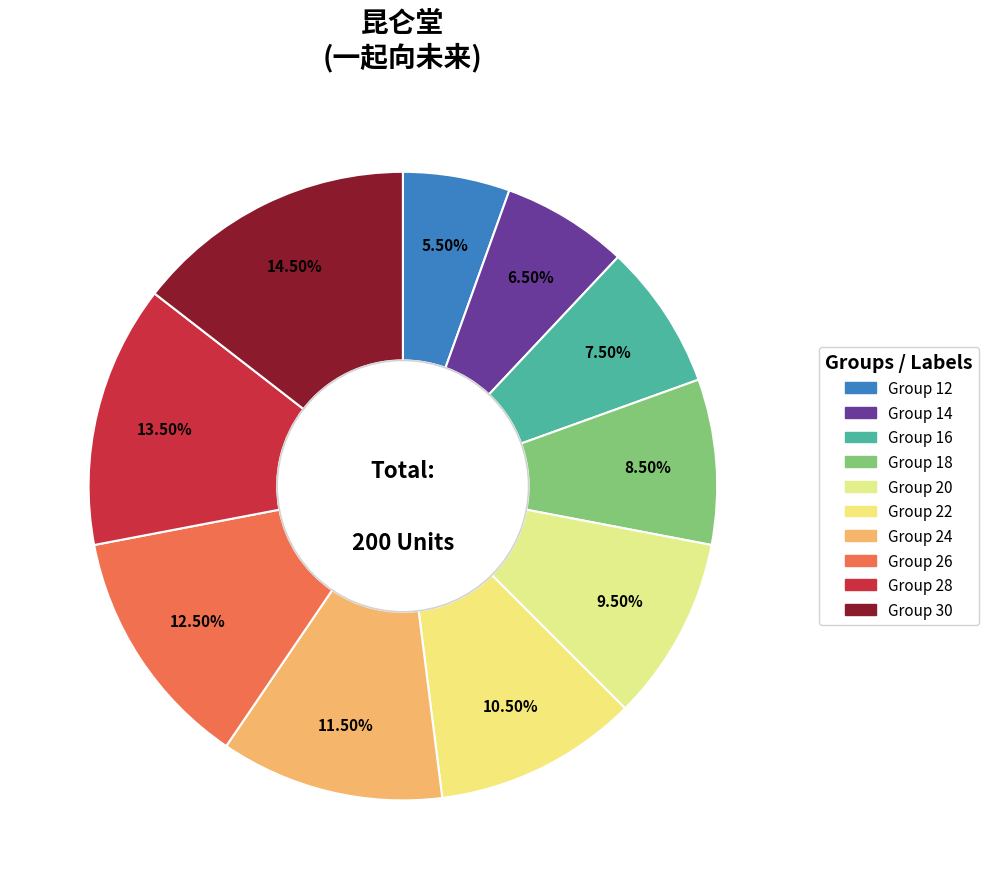

How many slices are in this pie chart?

10